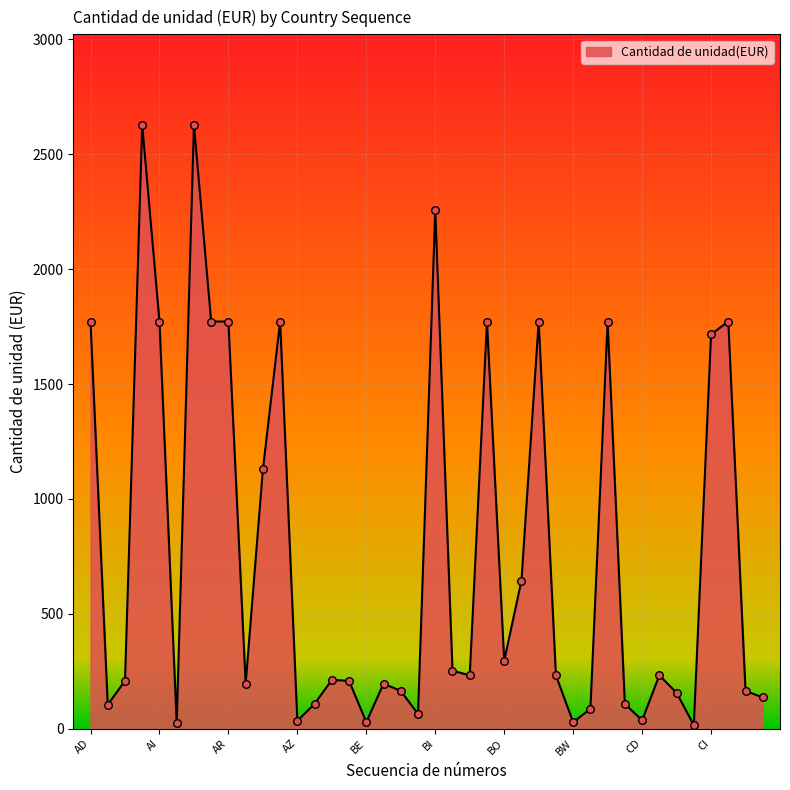

What is the maximum value shown in the chart?

2628